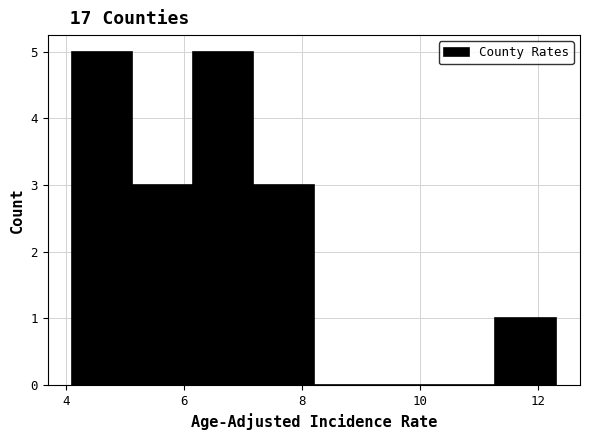

Reading left to right, list every bar in this chart as the range it spans on the x-axis followed by its height. Neither the bar edges nor the heights are printed on the chart, so give them approximately, as read against the axes.

4.2 to 5.2: 5
5.2 to 6.2: 3
6.2 to 7.2: 5
7.2 to 8.2: 3
8.2 to 9.2: 0
9.2 to 10.2: 0
10.2 to 11.2: 0
11.2 to 12.4: 1